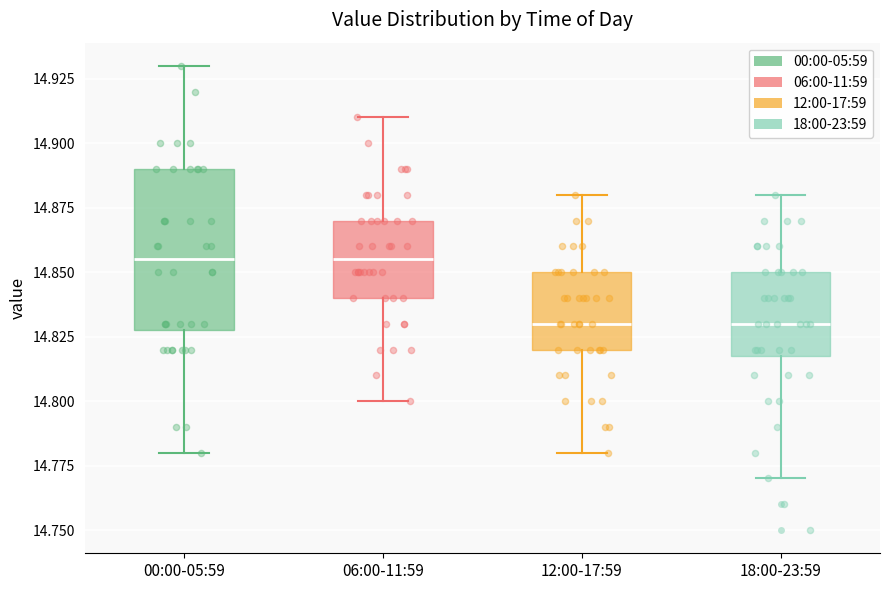

Reading left to right, read every box against the y-axis: the position of its median line, the range the box covers, and the ends of its whiskers. The values are not printed on the chart, so give them approximately, as read against the axis.

00:00-05:59: median 14.855, box 14.830 to 14.890, whiskers 14.780 to 14.930
06:00-11:59: median 14.855, box 14.840 to 14.870, whiskers 14.800 to 14.910
12:00-17:59: median 14.830, box 14.820 to 14.850, whiskers 14.780 to 14.880
18:00-23:59: median 14.830, box 14.820 to 14.850, whiskers 14.770 to 14.880